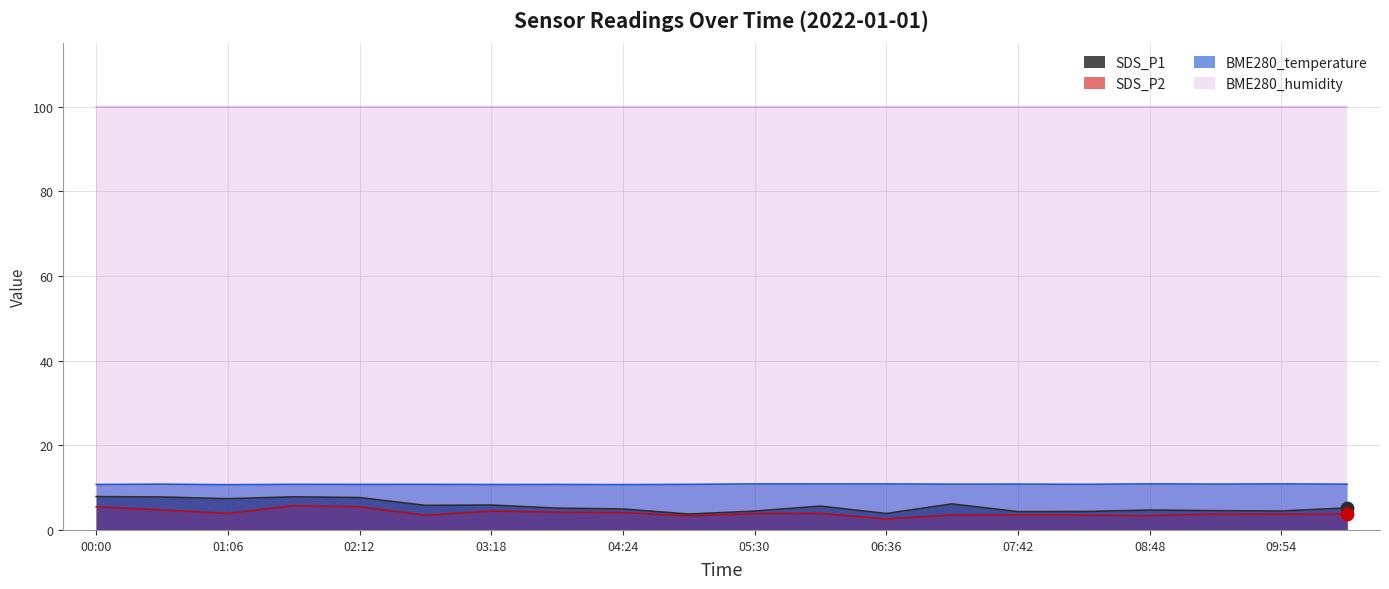

At how many categories does at least one series exceed 3?

20